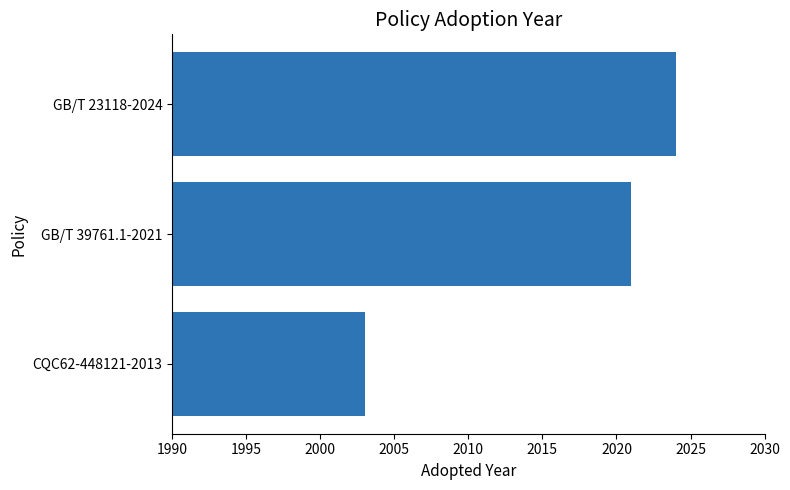

Are the bars horizontal?

Yes